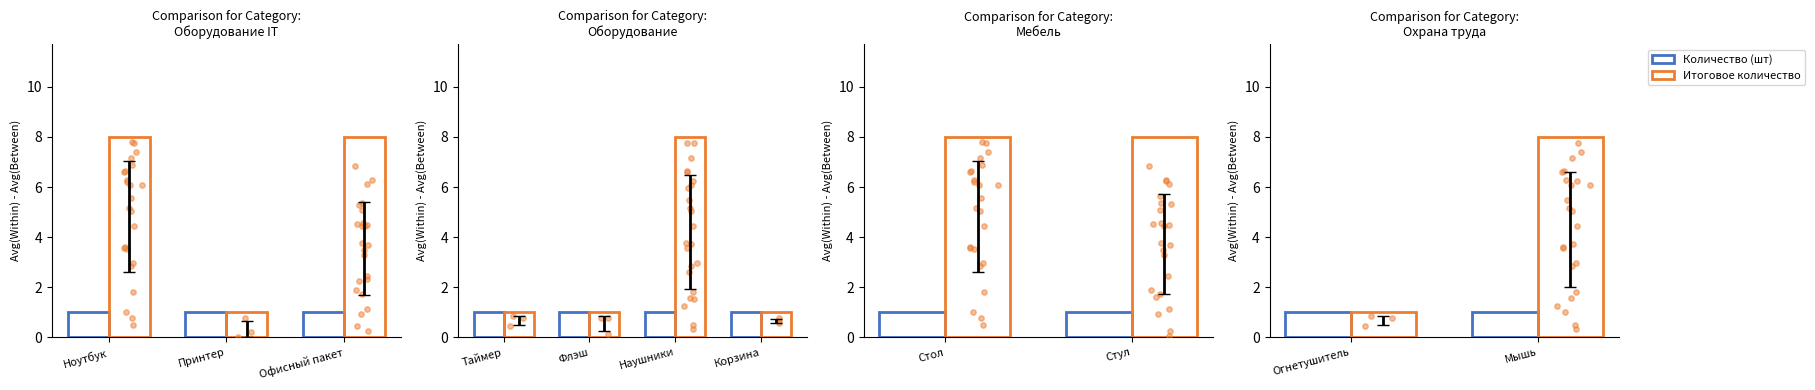

What are all the series names shown in the legend?

Количество (шт), Итоговое количество